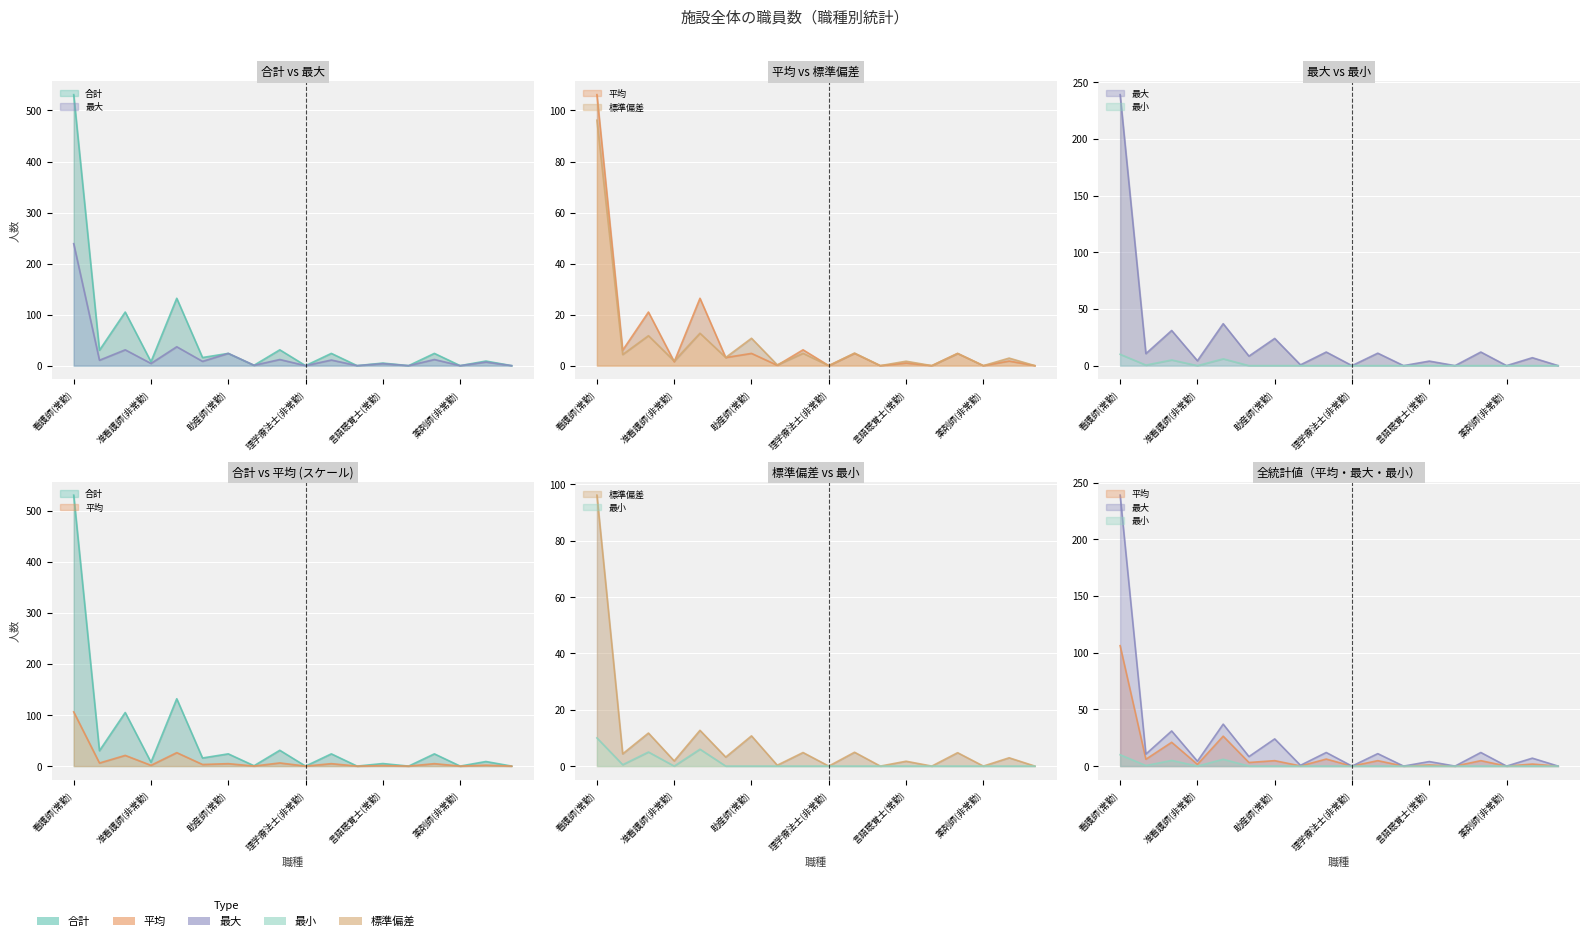

How many positive values does the 最小 series have?

4